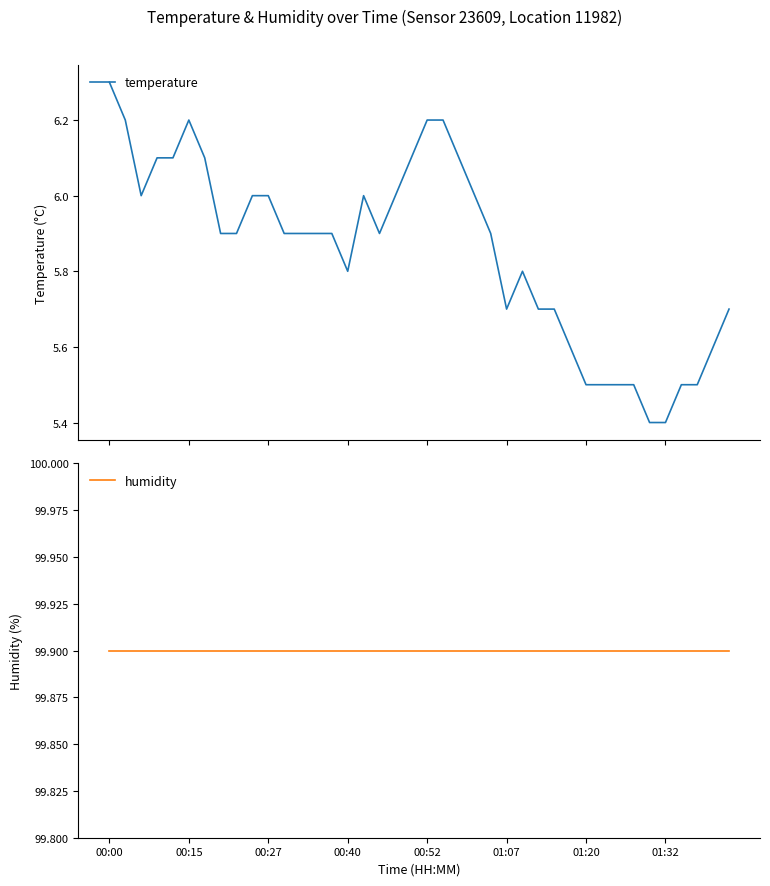

What are all the series names shown in the legend?

temperature, humidity